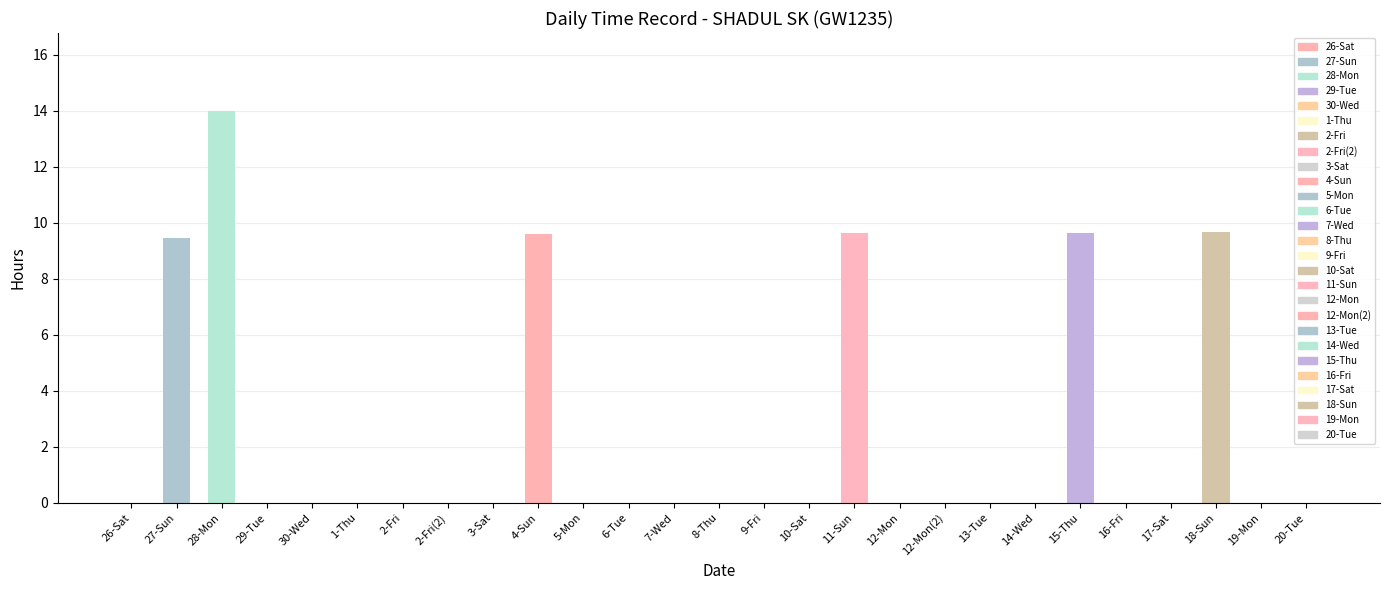

Which label corresponds to the largest value in the chart?

28-Mon